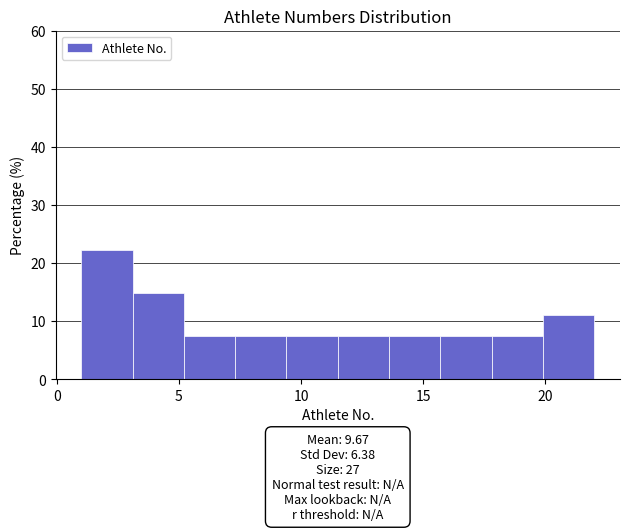

Over which range of the x-axis is the bar tallest?

1.0 to 3.1